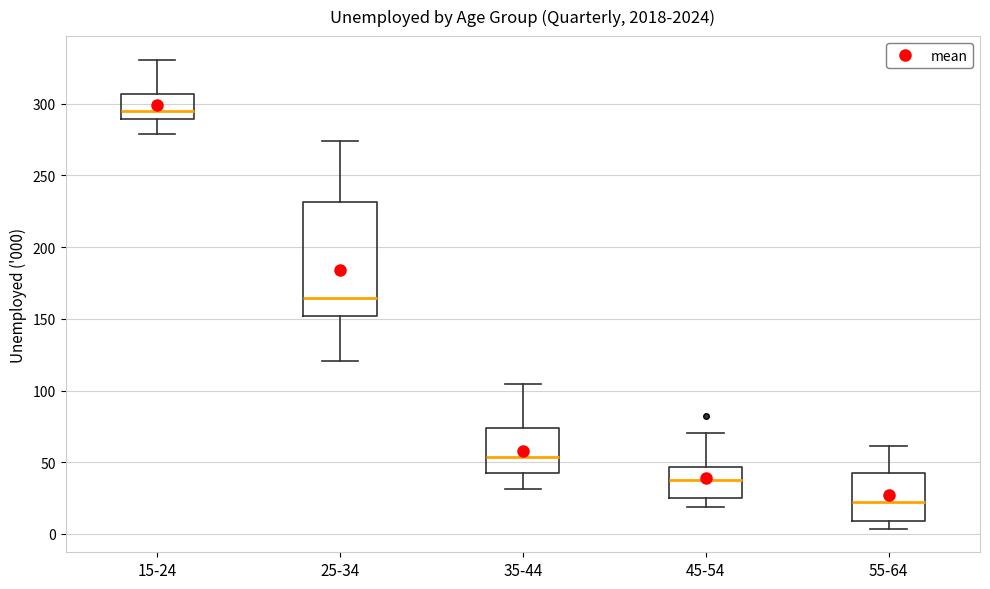

Reading left to right, read every box against the y-axis: the position of its median line, the range the box covers, and the ends of its whiskers. The values are not printed on the chart, so give them approximately, as read against the axis.

15-24: median 295, box 290 to 305, whiskers 280 to 330
25-34: median 165, box 150 to 230, whiskers 120 to 275
35-44: median 55, box 40 to 75, whiskers 30 to 105
45-54: median 40, box 25 to 45, whiskers 20 to 70
55-64: median 20, box 10 to 40, whiskers 5 to 60